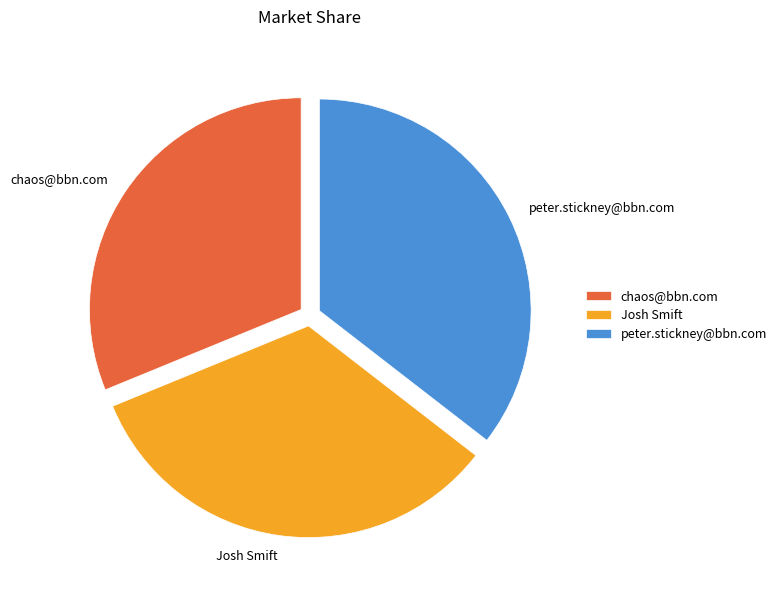

True or false: peter.stickney@bbn.com accounts for 35% of the total.

True